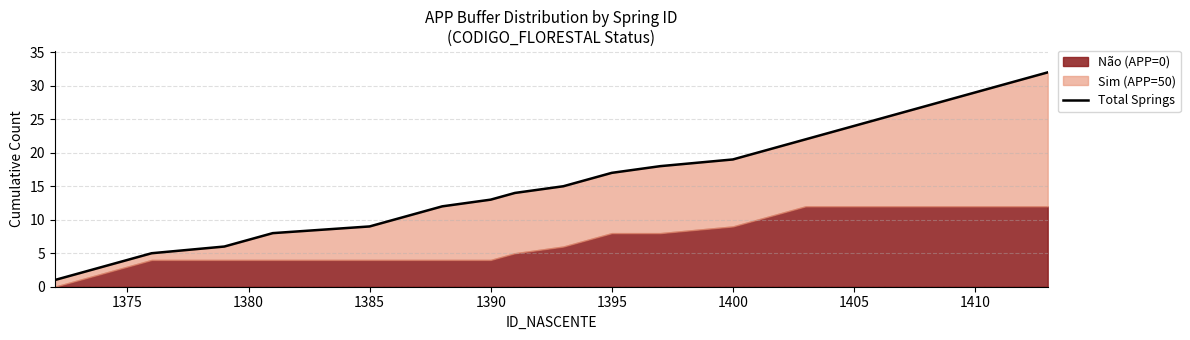

Reading left to right, what are all the values shown in this chart?

1	2	3	4	5	6	7	8	9	10	11	12	13	14	15	16	17	18	19	20	21	22	23	24	25	26	27	28	29	30	31	32